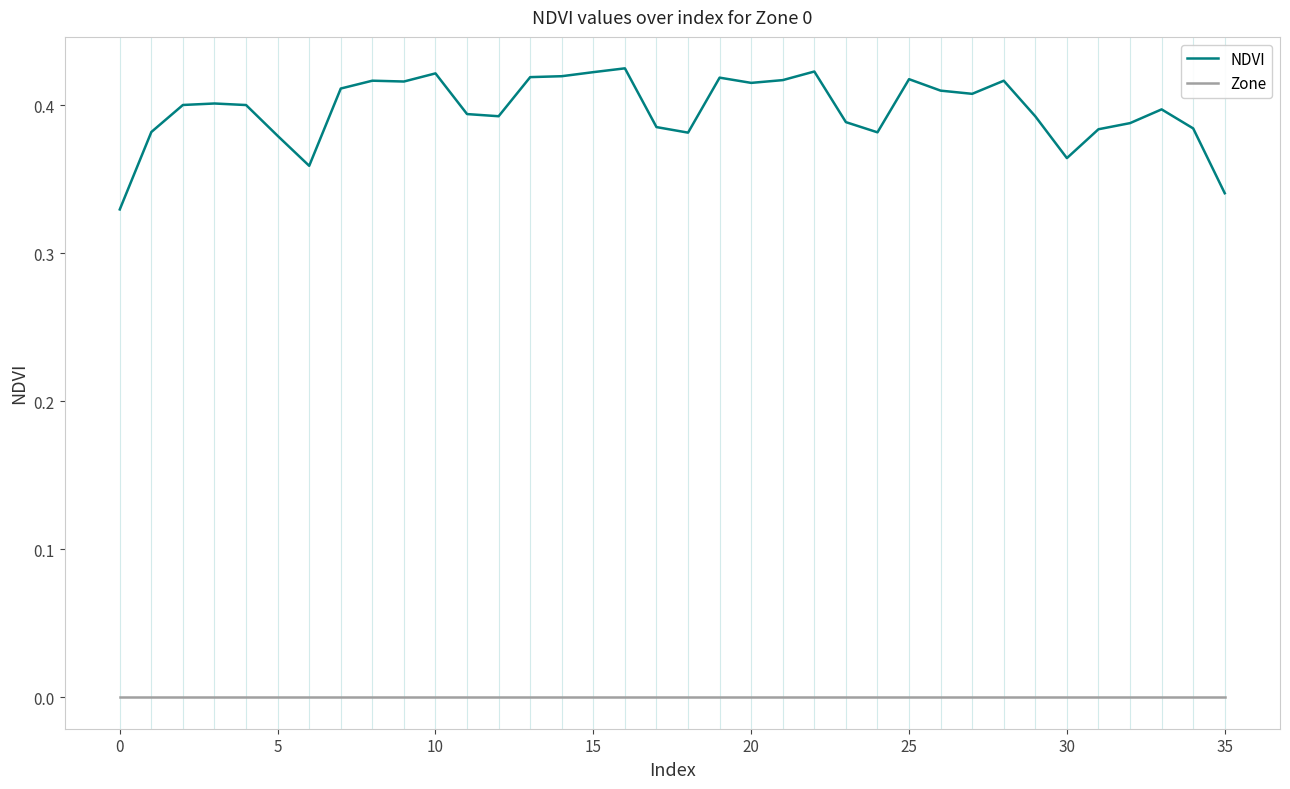

Which series has the widest spread of values?

NDVI